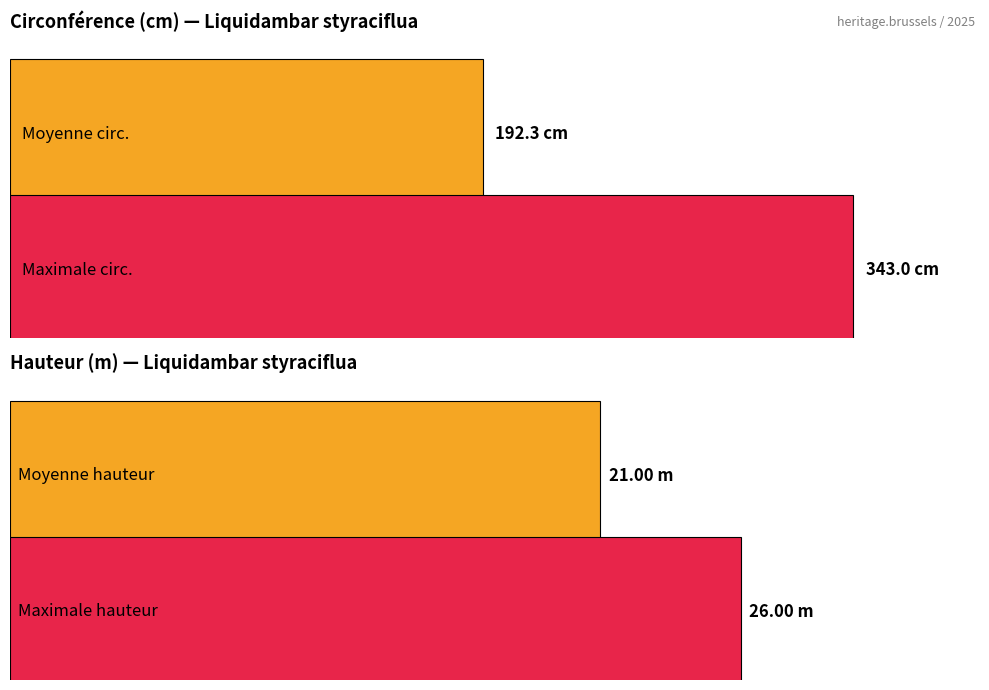

Are the bars grouped side by side (vs. stacked)?

Yes